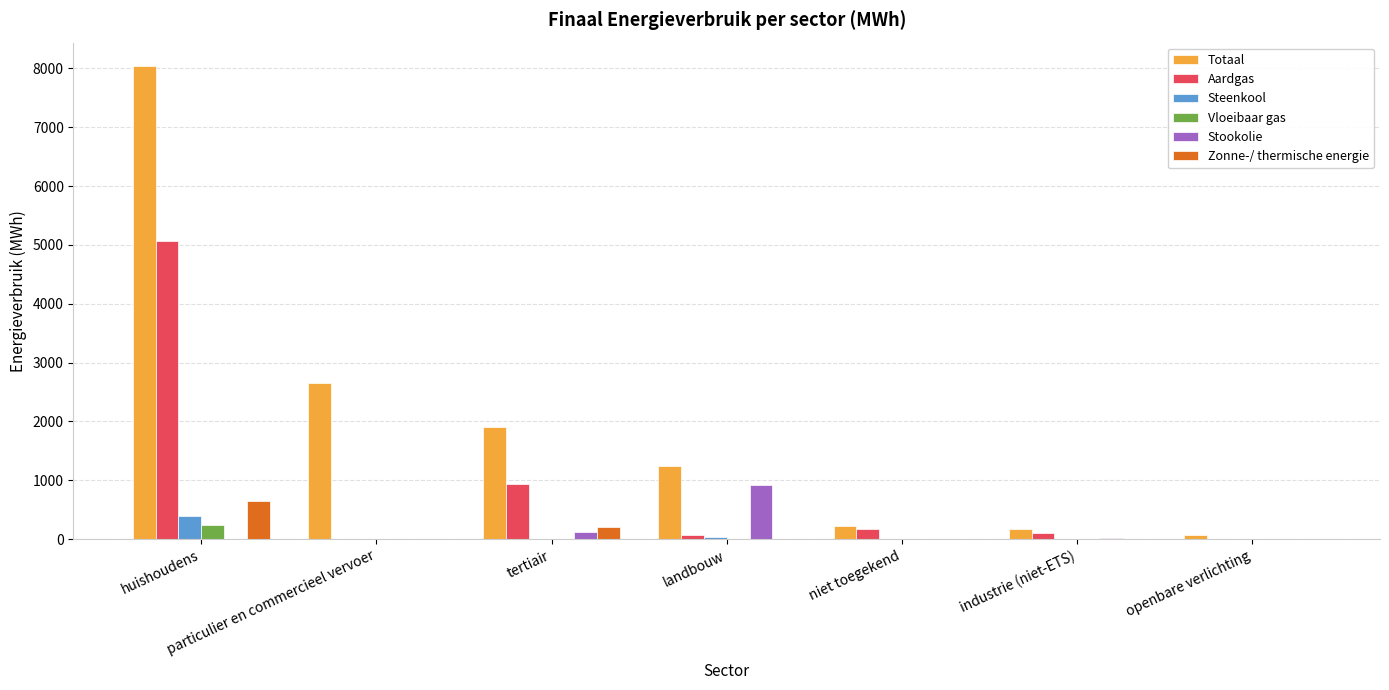

Does the chart contain stacked bars?

No